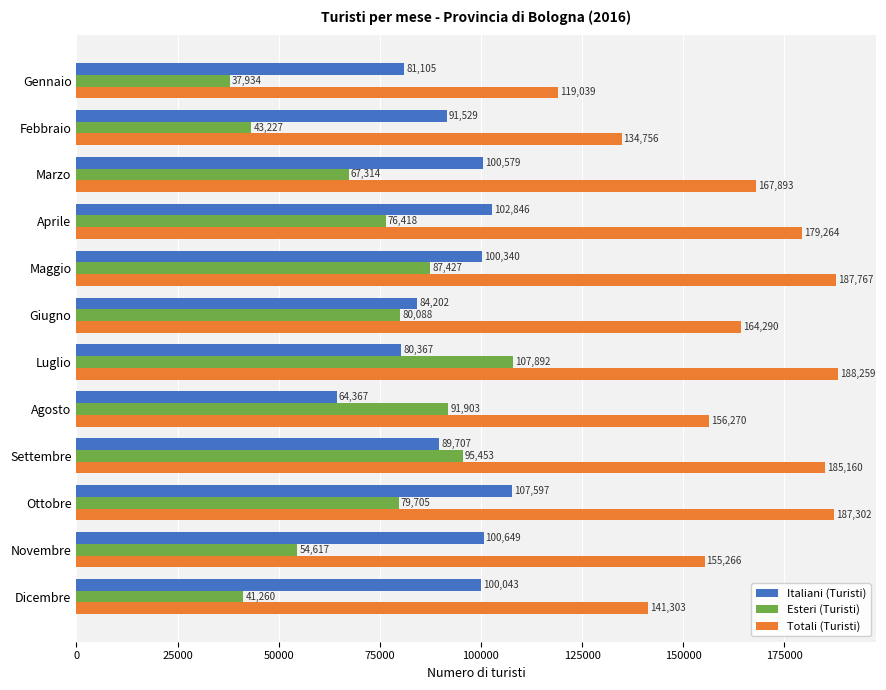

What is the difference between the maximum and minimum values in the Esteri (Turisti) series?

69958